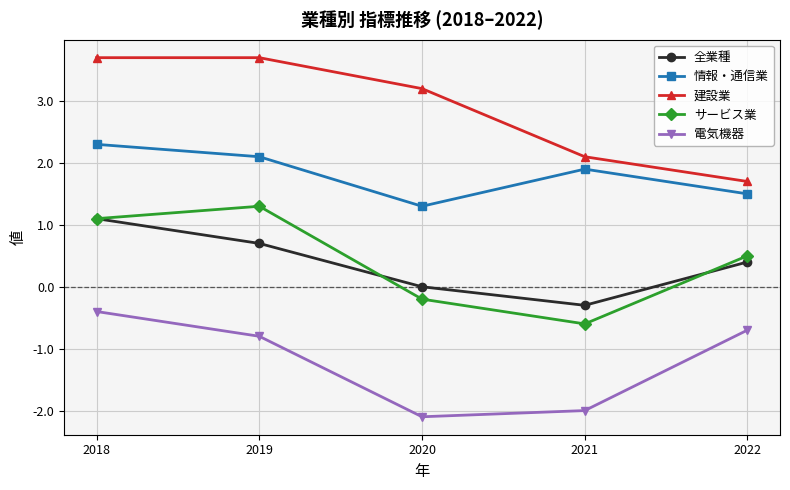

How many data points in 建設業 are less than 3?

2